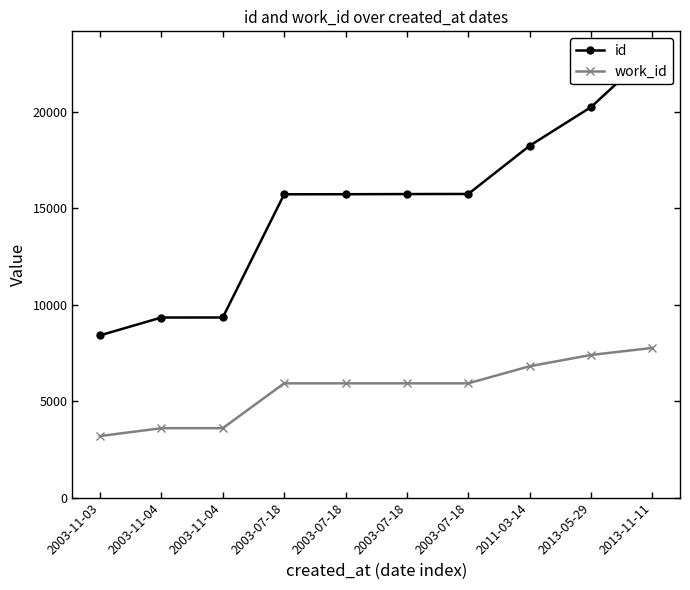

What is the label of the 5th point from the right?

2003-07-18